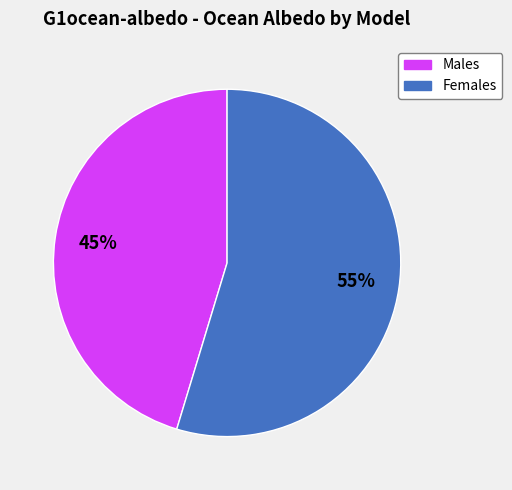

What percentage is the Males slice, to the nearest percent?

45%